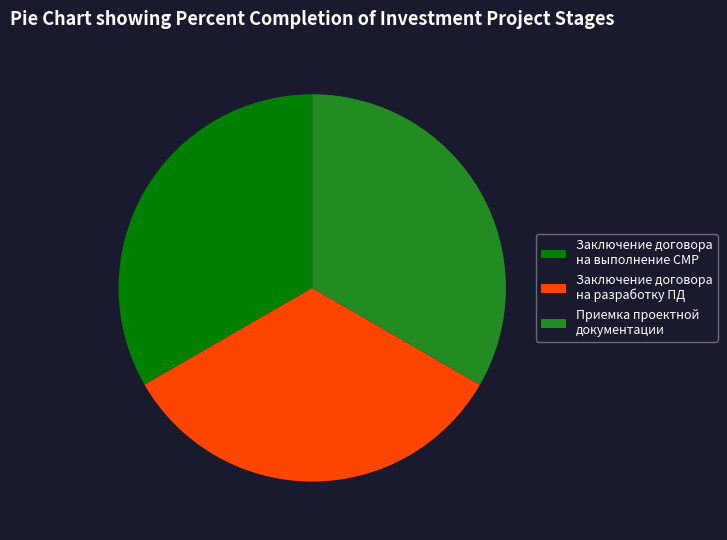

Do Заключение договора на выполнение СМР and Заключение договора на разработку ПД together represent more than half of the pie?

Yes